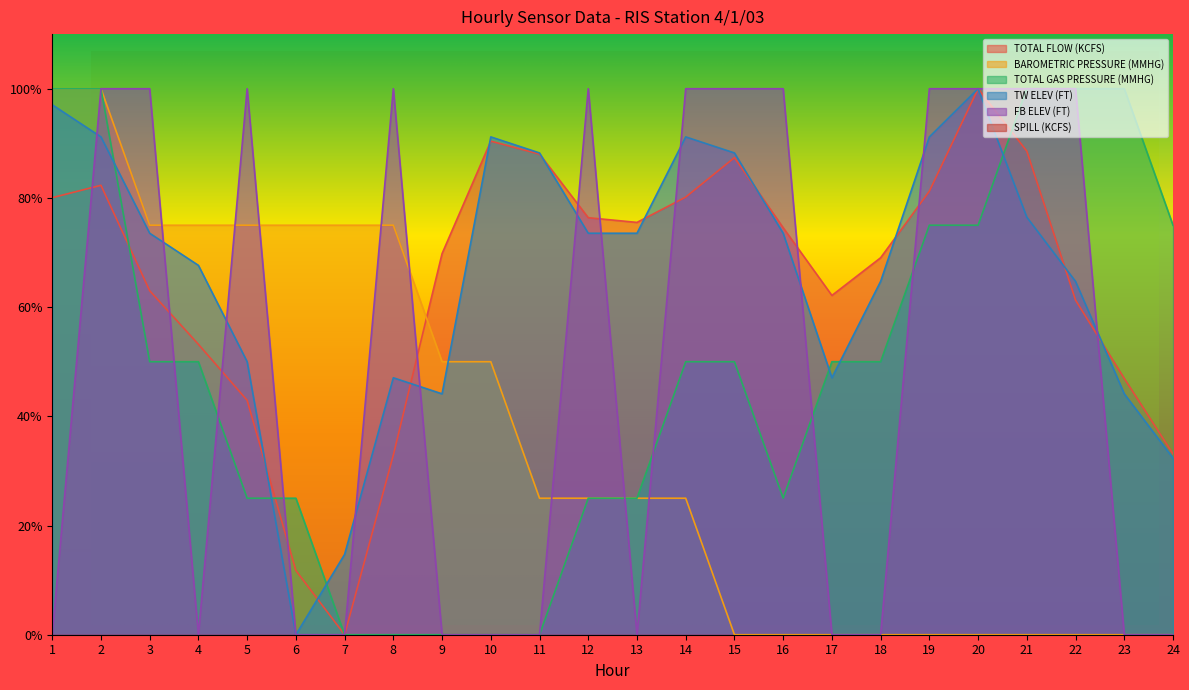

True or false: TOTAL FLOW (KCFS) has a value of 97.8 at 17.

False